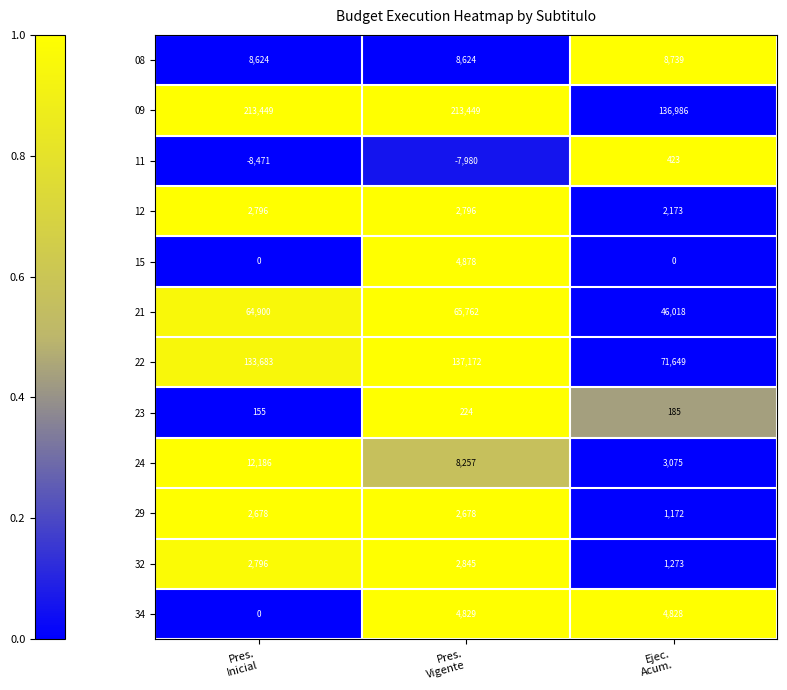

What is the minimum value shown in the chart?

-8471